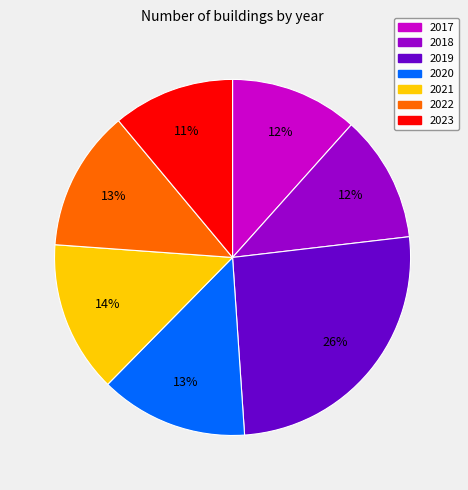

Is there a majority slice in this chart?

No